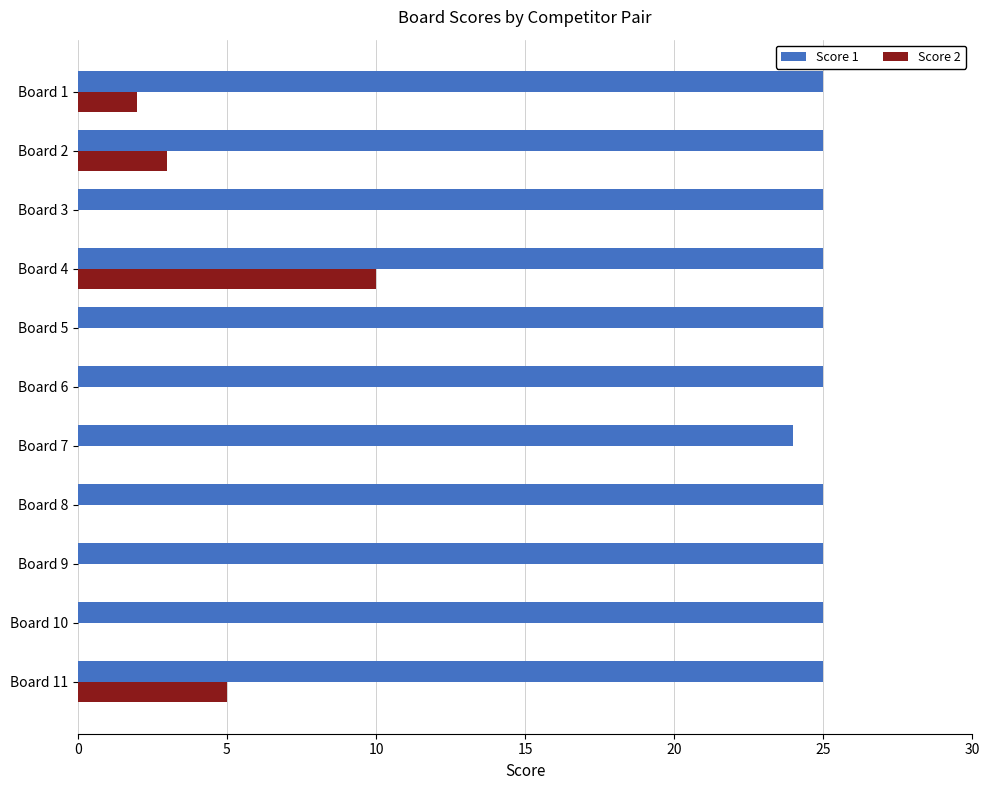

At which category is the sum across all series the highest?

Board 4